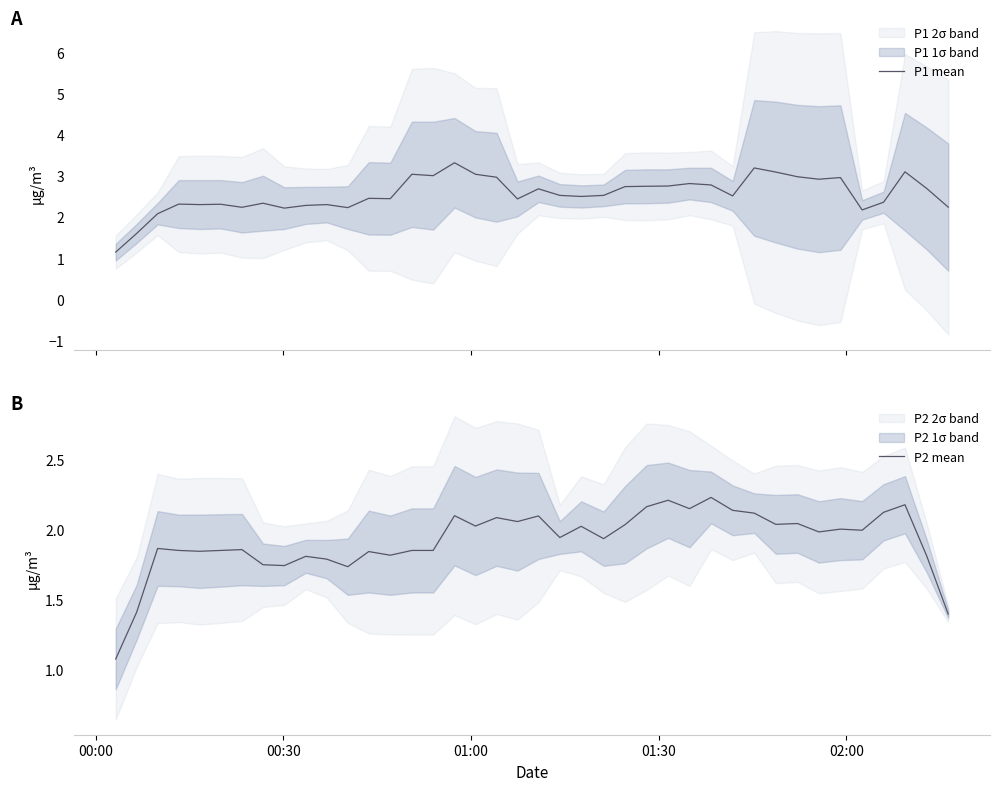

How many lines are shown in the chart?

2